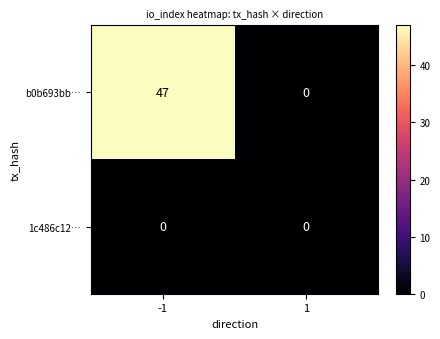

Reading right to left, extract all data points from this chart.

b0b693bb…: 1=0	-1=47
1c486c12…: 1=0	-1=0